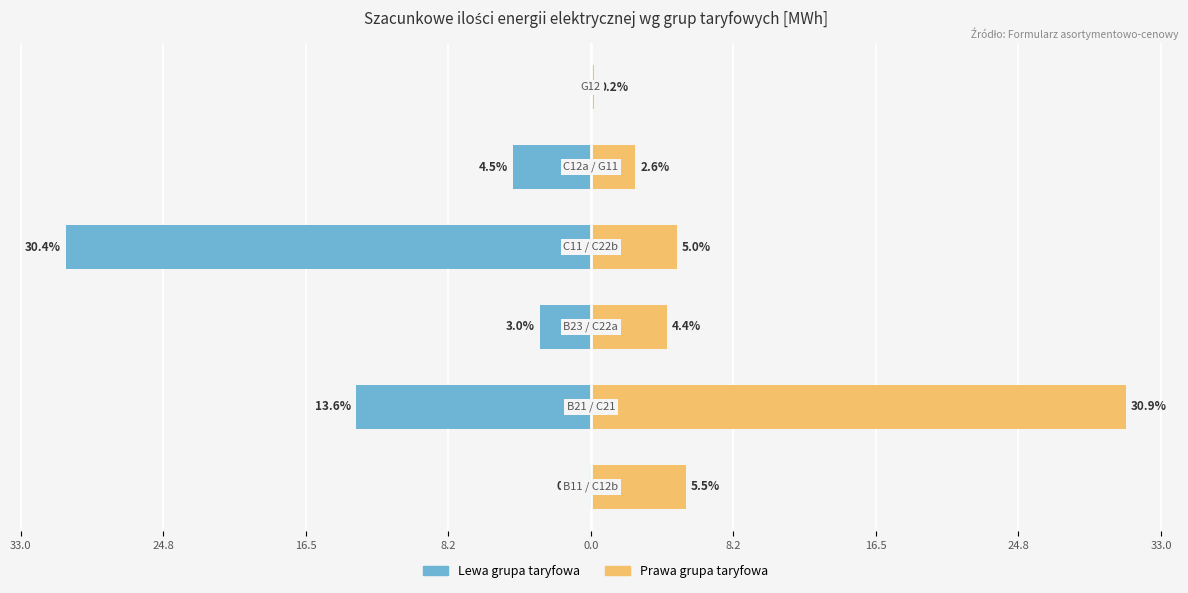

Reading right to left, what are all the values shown in this chart?

Ilość szacunkowa (lewa grupa): 8.2=0.0	0.0=-4.5	8.2=-30.4	16.5=-3.0	24.8=-13.6	33.0=-0.0
Ilość szacunkowa (prawa grupa): 8.2=0.2	0.0=2.6	8.2=5.0	16.5=4.4	24.8=30.9	33.0=5.5